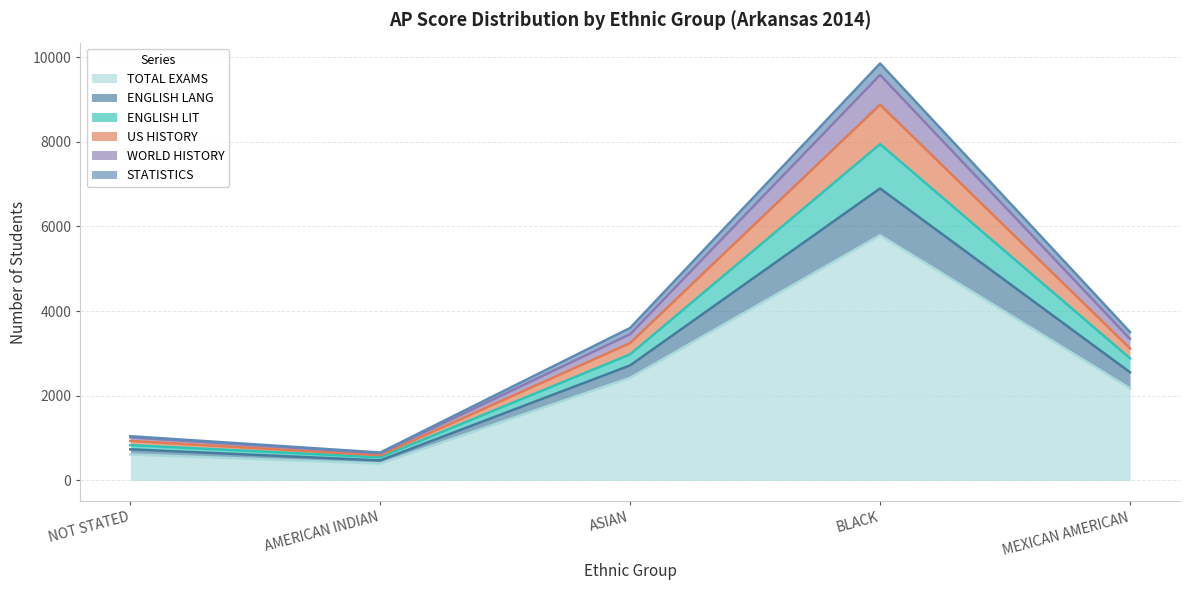

True or false: WORLD HISTORY and US HISTORY intersect in this chart.

False